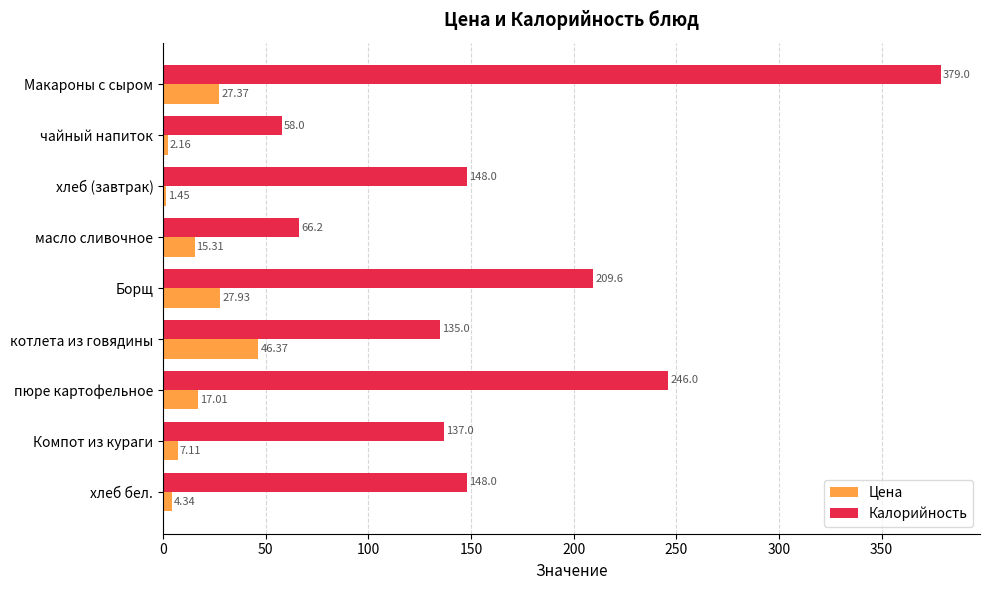

What is the spread (max minus min) of values at котлета из говядины?

88.6